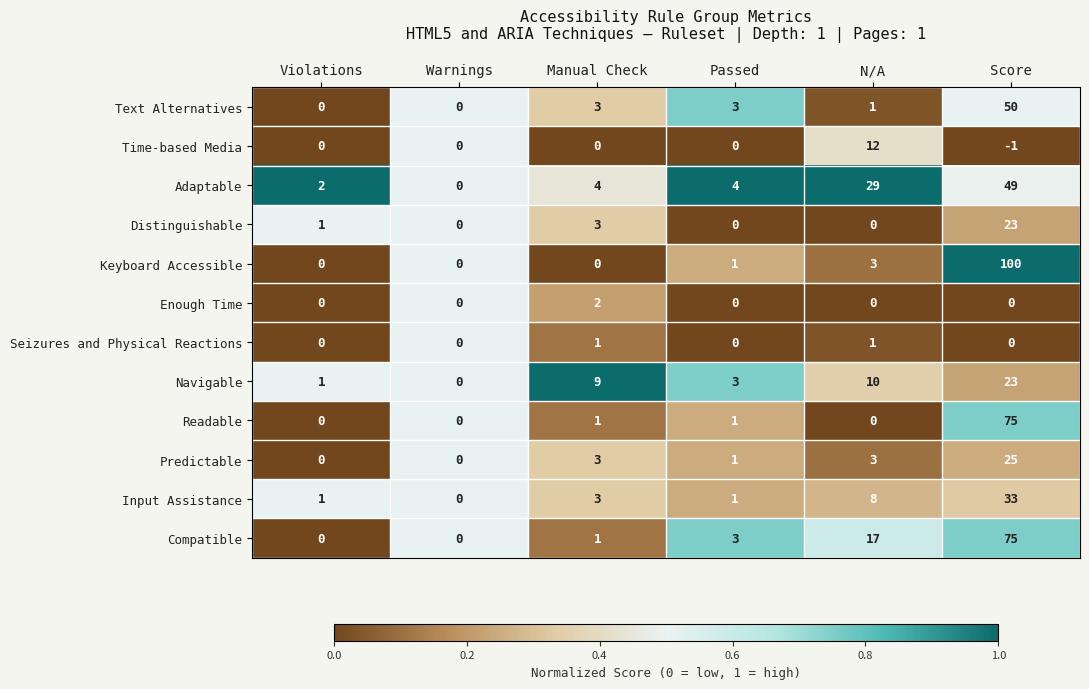

True or false: Compatible has a value of 28 at N/A.

False